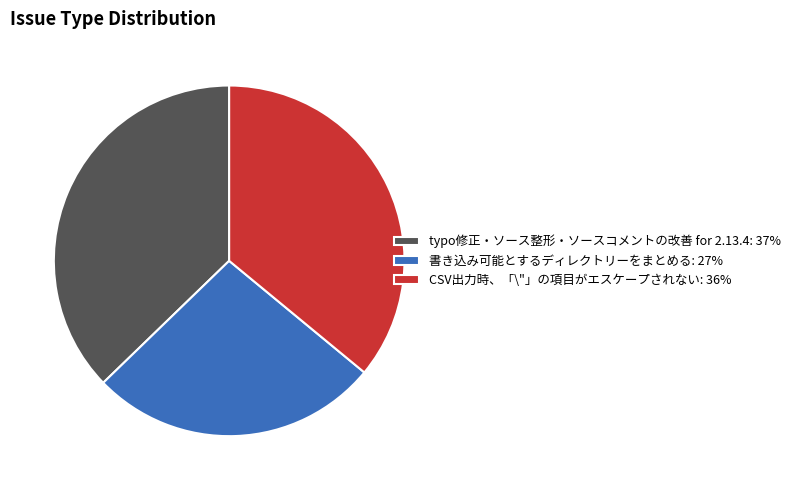

True or false: 書き込み可能とするディレクトリーをまとめる accounts for 27% of the total.

True